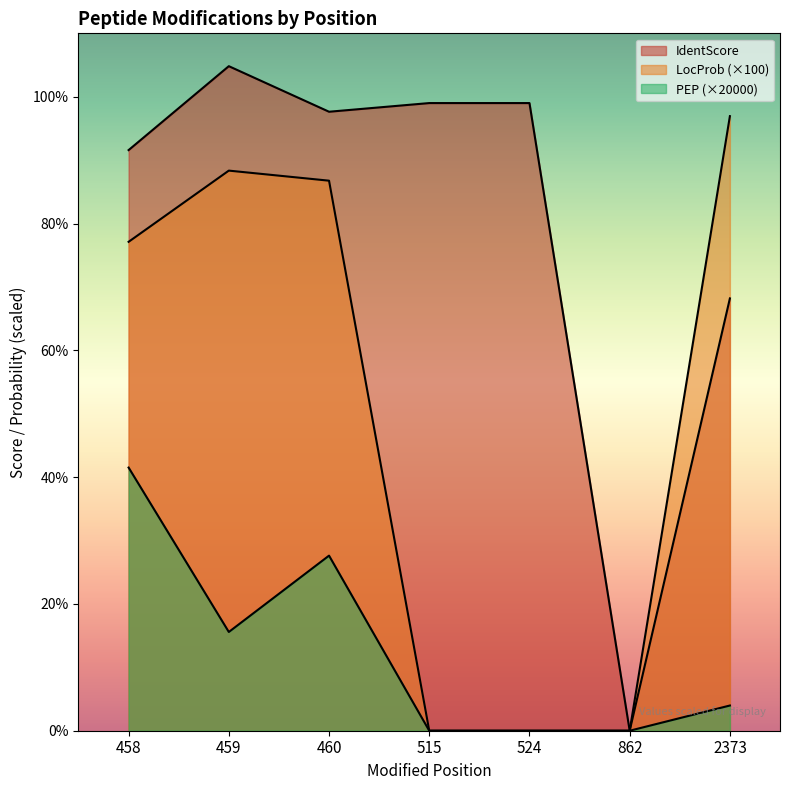

What is the difference between the maximum and minimum values in the PEP series?

41.5